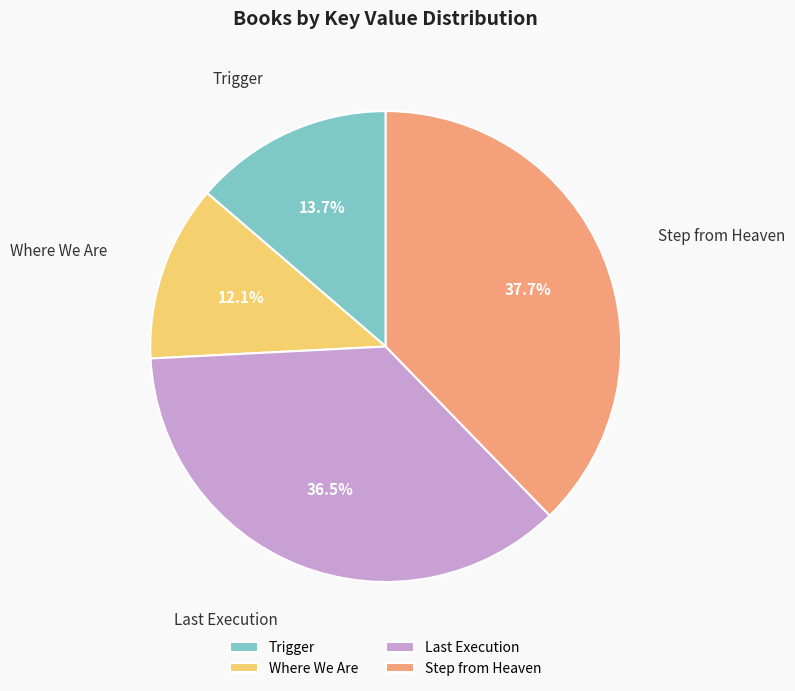

What is the smallest slice in the pie chart?

Where We Are